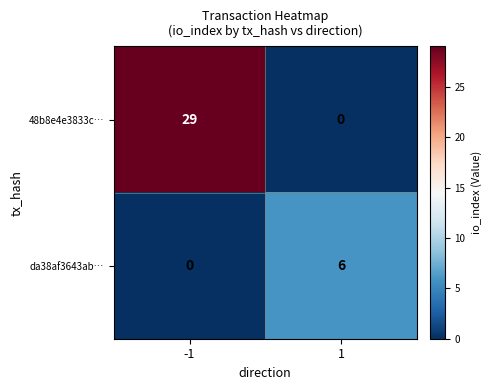

At which category is the sum across all series the highest?

-1